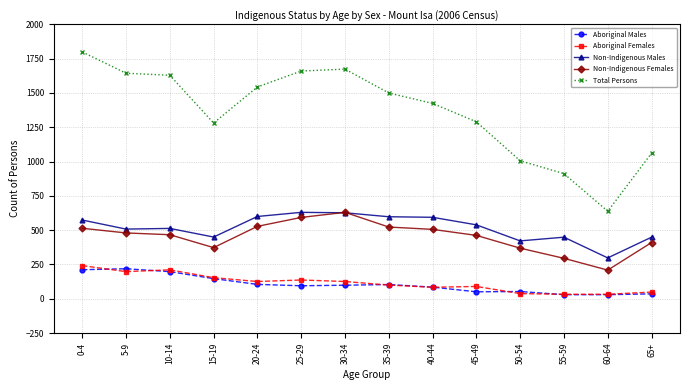

The value of Total Persons at 60-64 is 966. True or false?

False